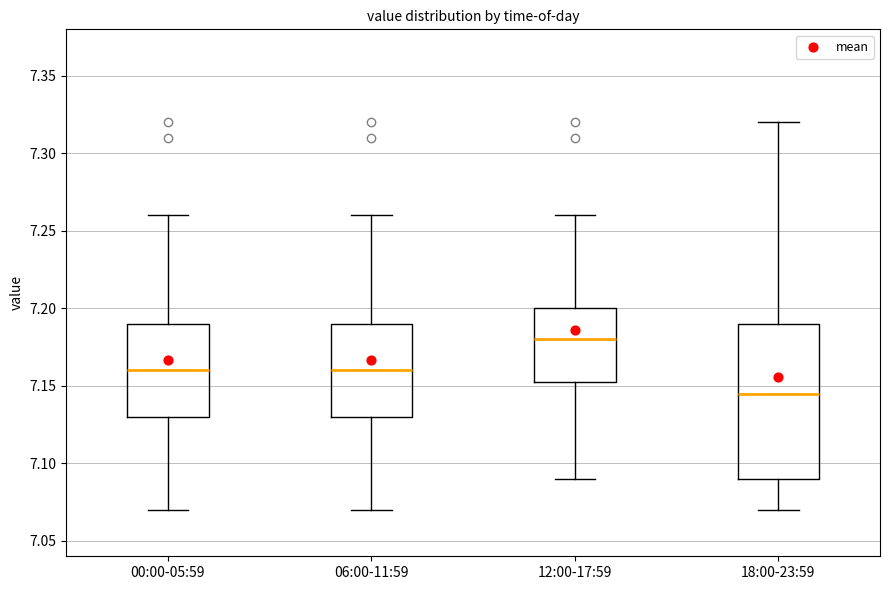

Where is the lower edge of the box for 00:00-05:59 on the y-axis? The values are not printed on the chart, so give them approximately, as read against the axis.

7.130